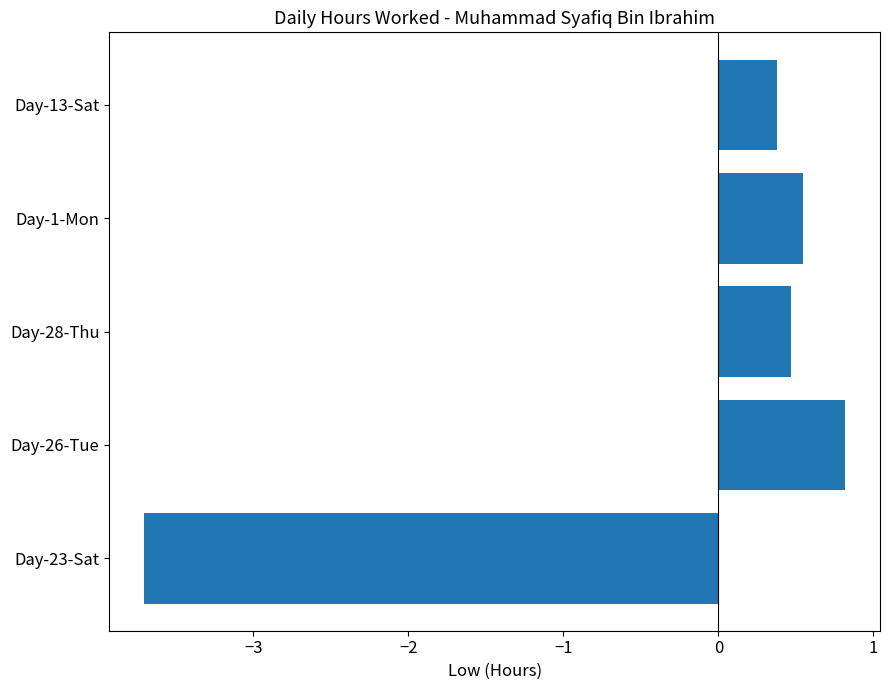

What is the maximum value shown in the chart?

0.8